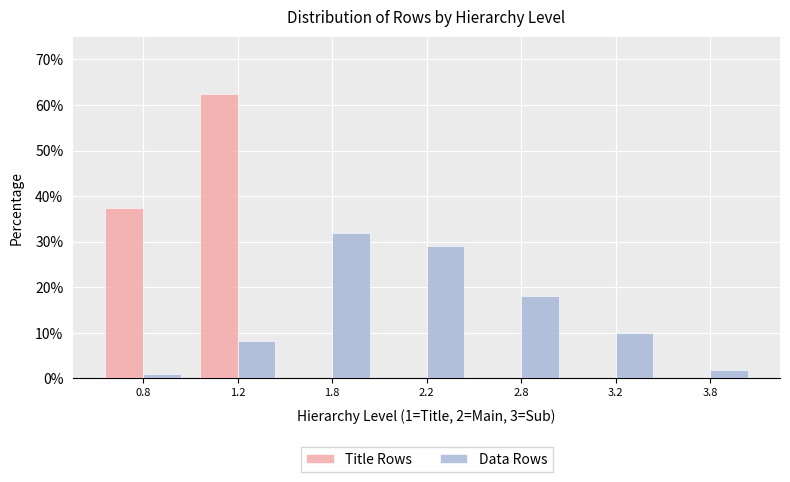

Reading right to left, list all the values displayed in this chart.

Title Rows: 3.8=0.0	3.2=0.0	2.8=0.0	2.2=0.0	1.8=0.0	1.2=62.5	0.8=37.5
Data Rows: 3.8=1.8	3.2=10.0	2.8=18.2	2.2=29.1	1.8=31.8	1.2=8.2	0.8=0.9